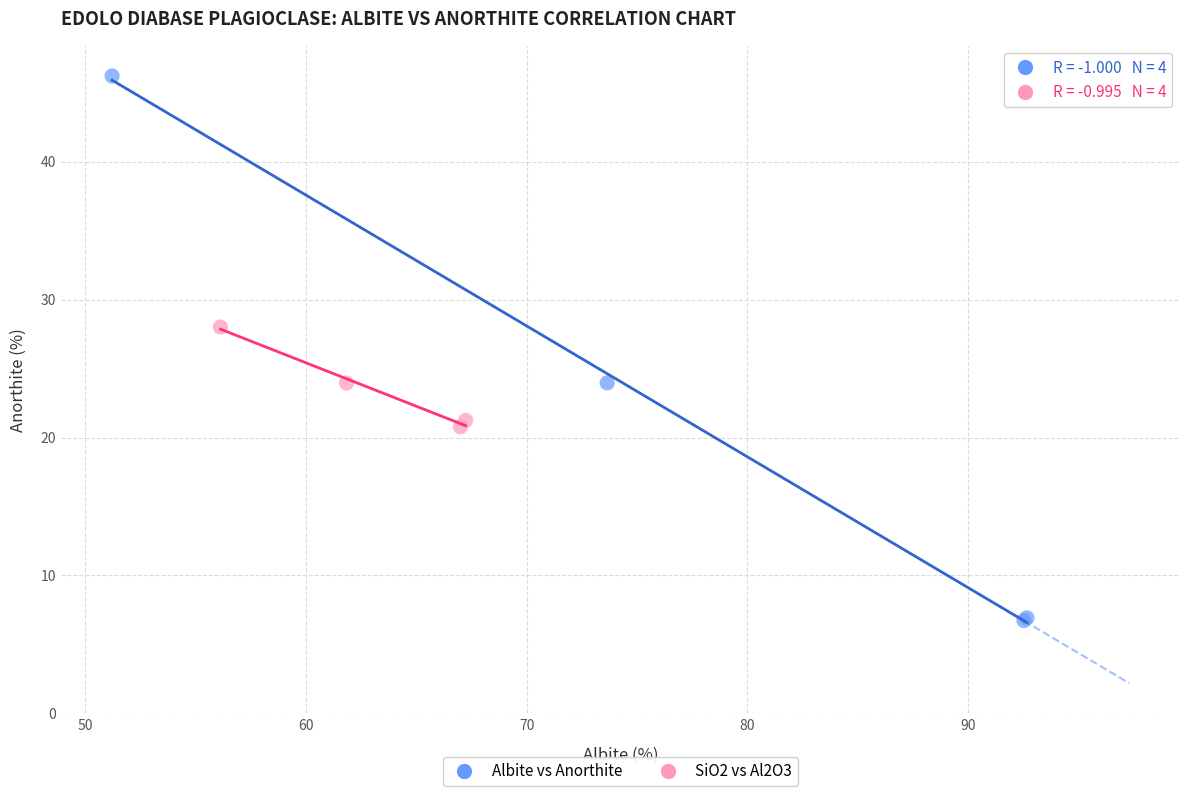

Which series reaches the minimum Y coordinate?

Albite vs Anorthite